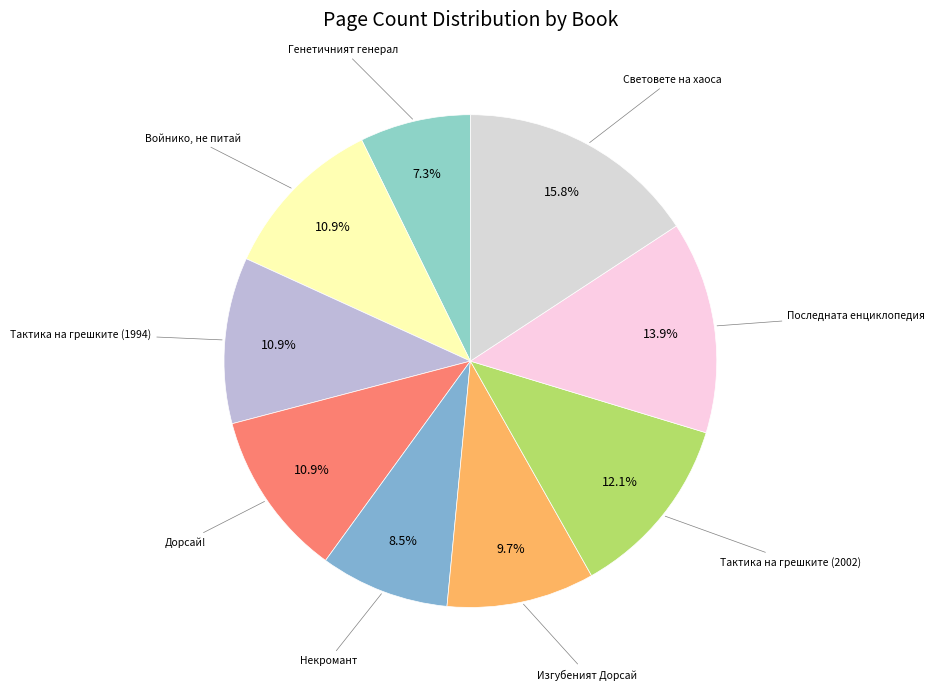

How many slices are in this pie chart?

9